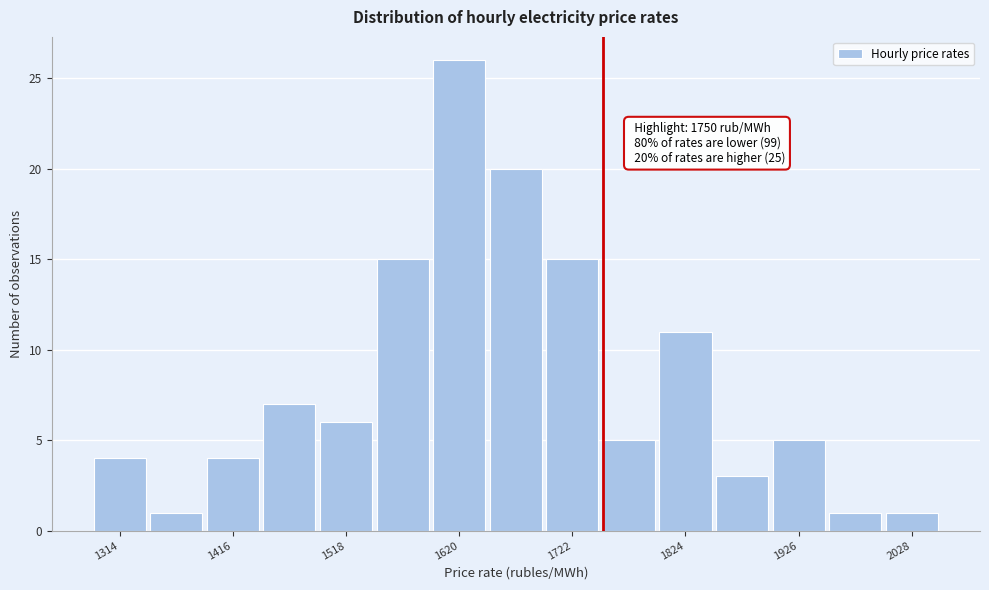

Around what value on the x-axis is the tallest bar? Give the approximate position of its centre, as read against the axis.

1620